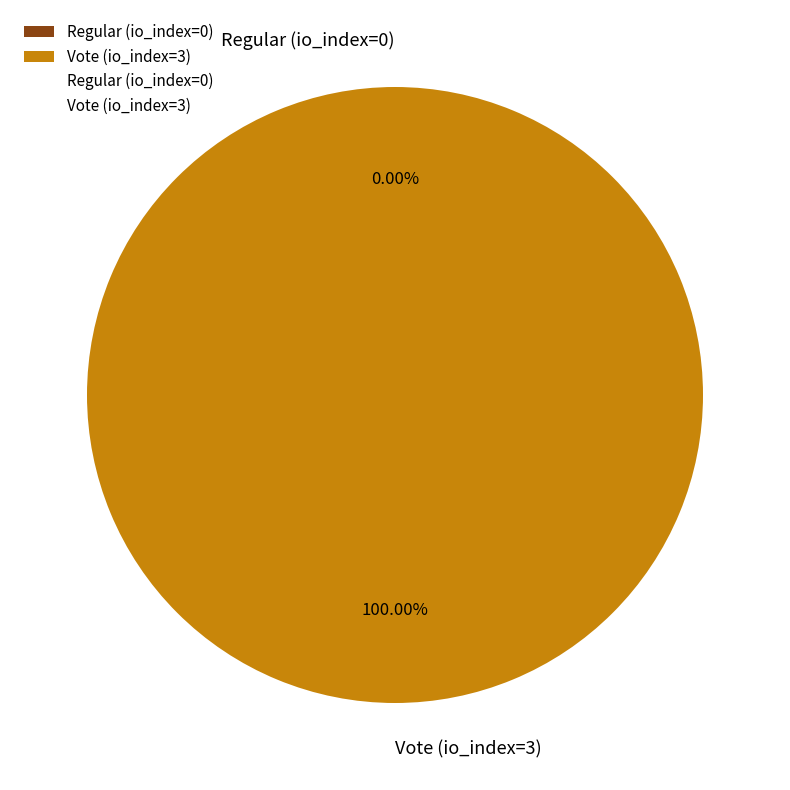

What percentage do Vote (io_index=3) and Regular (io_index=0) together represent?

100.0%